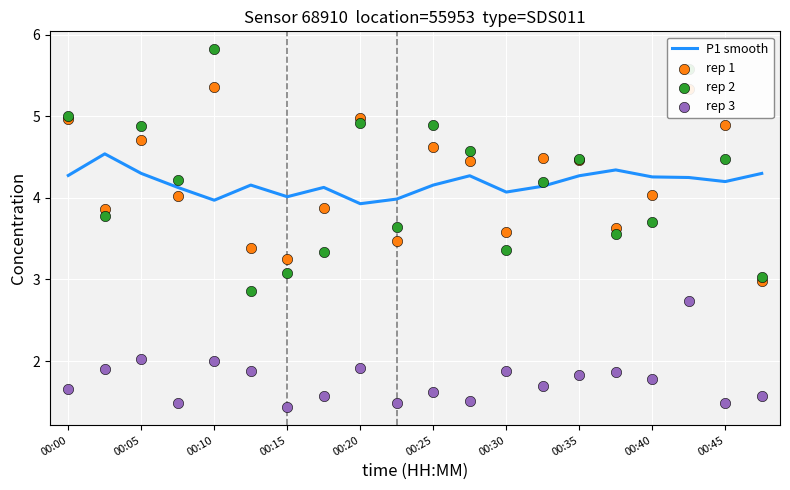

Which series has the largest total across all categories?

rep 1